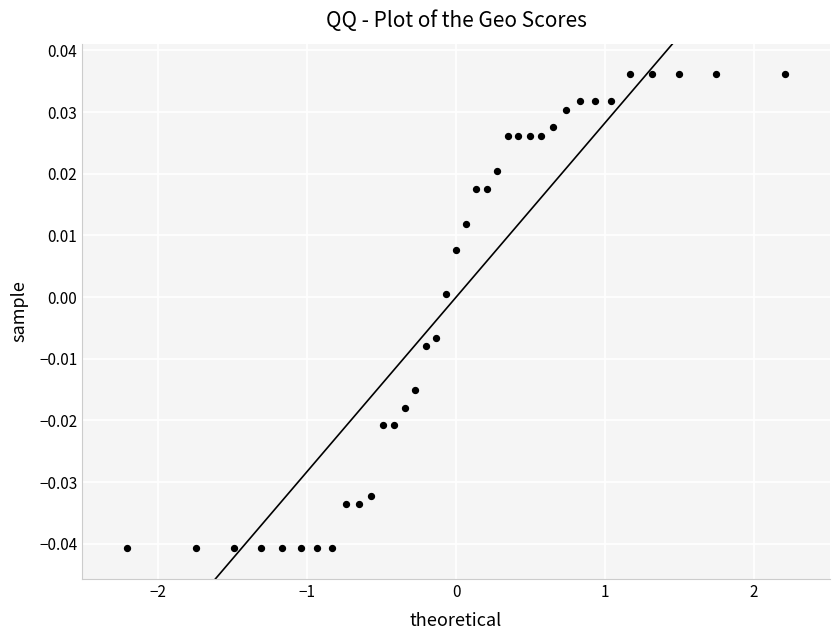

What is the range of X values (max minus min)?

4.4